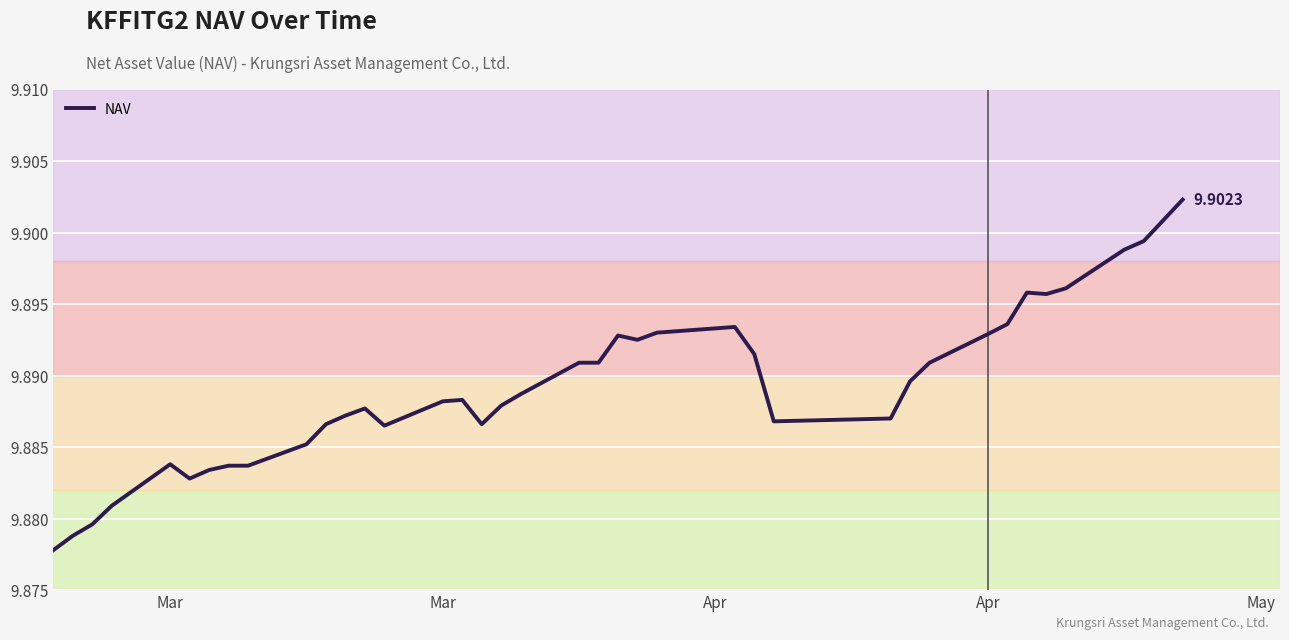

Does the chart display data point markers on the line(s)?

No